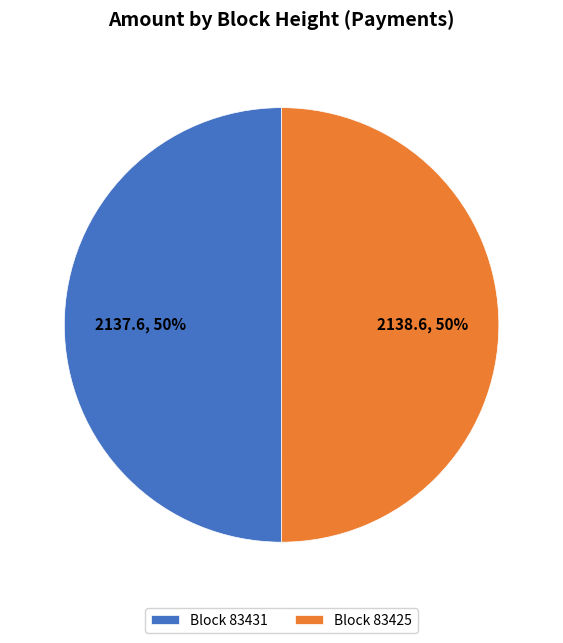

To the nearest percent, what is the average slice percentage?

50%